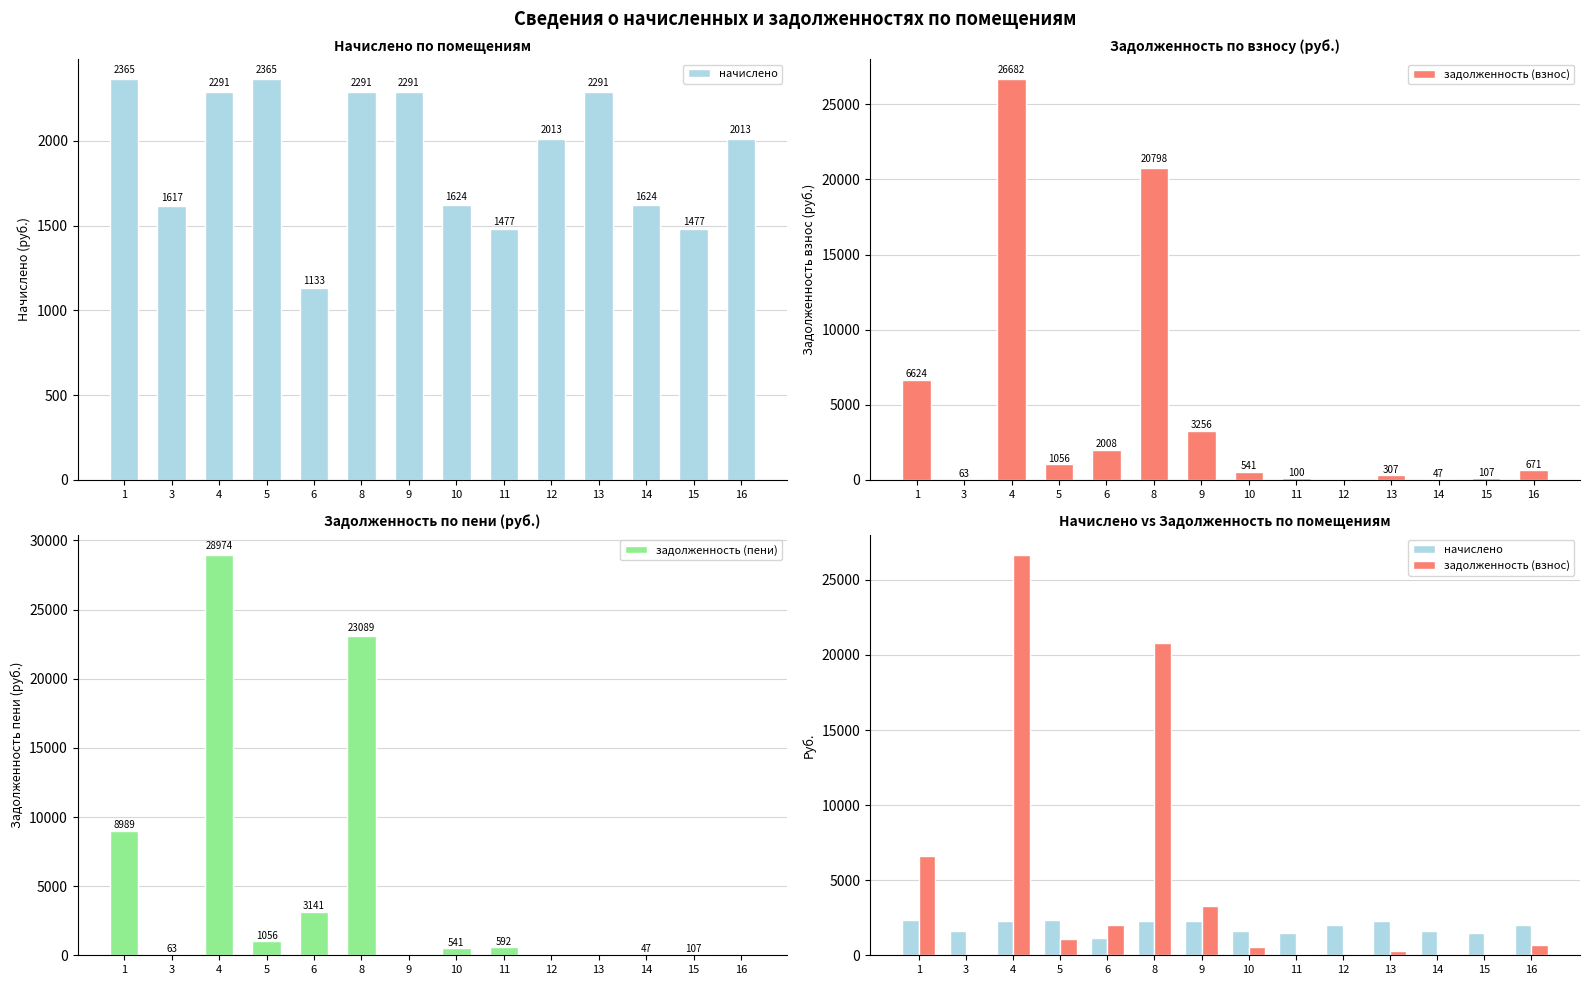

True or false: начислено has a value of 2029.5 at 11.

False